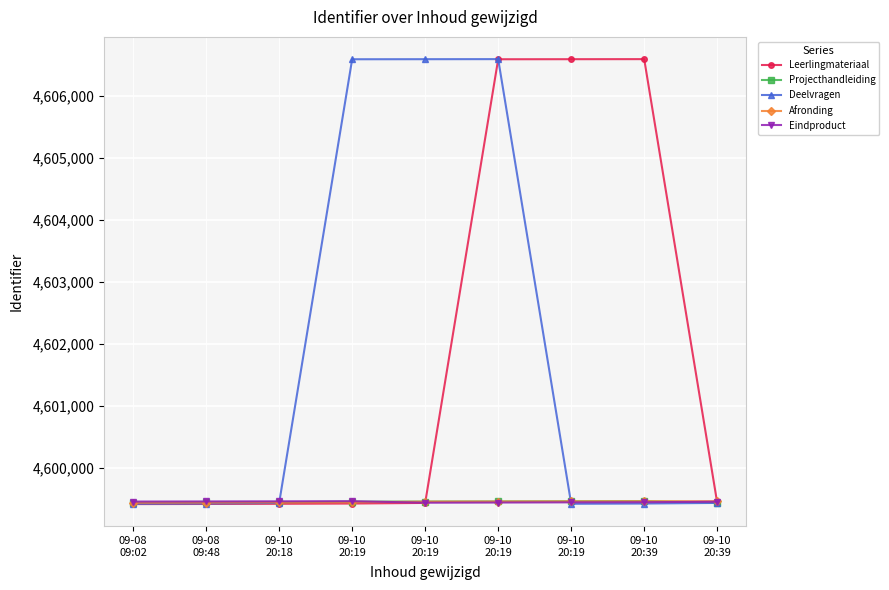

Reading left to right, extract all data points from this chart.

Leerlingmateriaal: 4599417	4599419	4599422	4599426	4599436	4606593	4606594	4606595	4599439
Projecthandleiding: 4599442	4599445	4599447	4599456	4599458	4599460	4599462	4599464	4599442
Deelvragen: 4599422	4599426	4599436	4606593	4606594	4606595	4599422	4599426	4599436
Afronding: 4599439	4599442	4599445	4599447	4599456	4599458	4599460	4599462	4599464
Eindproduct: 4599458	4599460	4599462	4599464	4599439	4599442	4599445	4599447	4599456